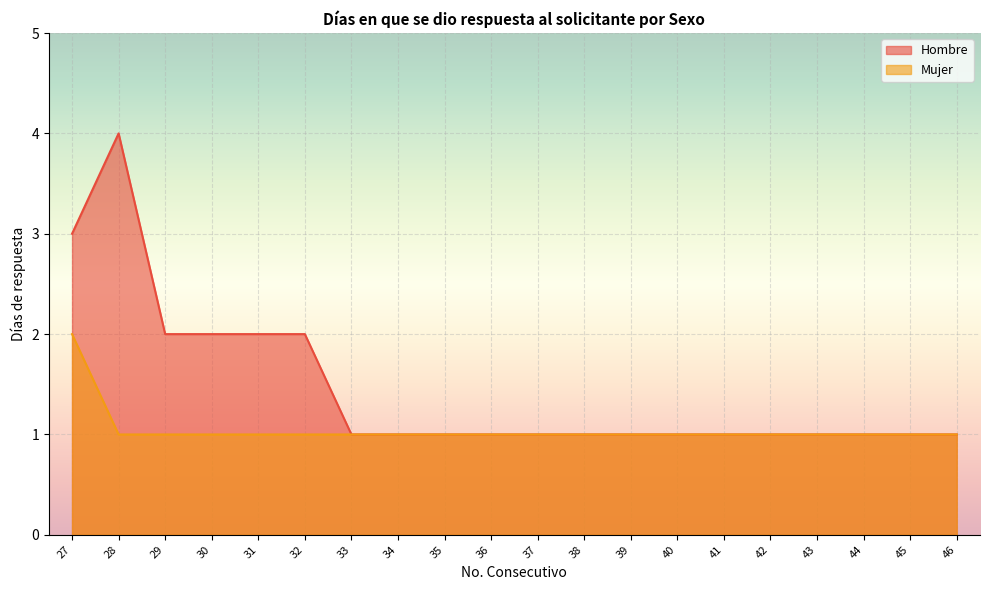

Reading left to right, list all the values displayed in this chart.

Hombre: 27=3	28=4	29=2	30=2	31=2	32=2	33=1	34=1	35=1	36=1	37=1	38=1	39=1	40=1	41=1	42=1	43=1	44=1	45=1	46=1
Mujer: 27=2	28=1	29=1	30=1	31=1	32=1	33=1	34=1	35=1	36=1	37=1	38=1	39=1	40=1	41=1	42=1	43=1	44=1	45=1	46=1